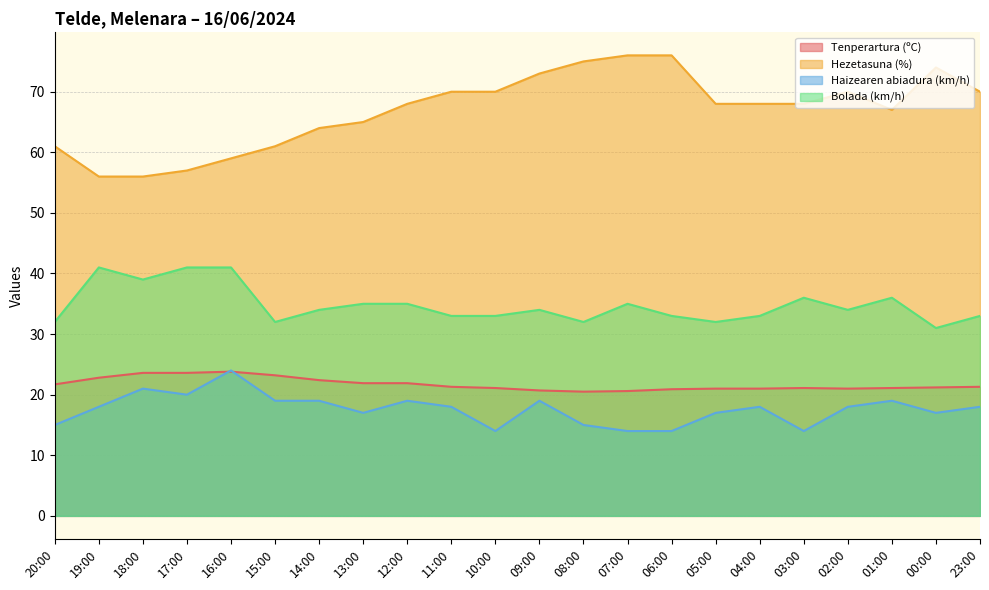

At which category does Tenperartura (ºC) reach its first local valley?

08:00